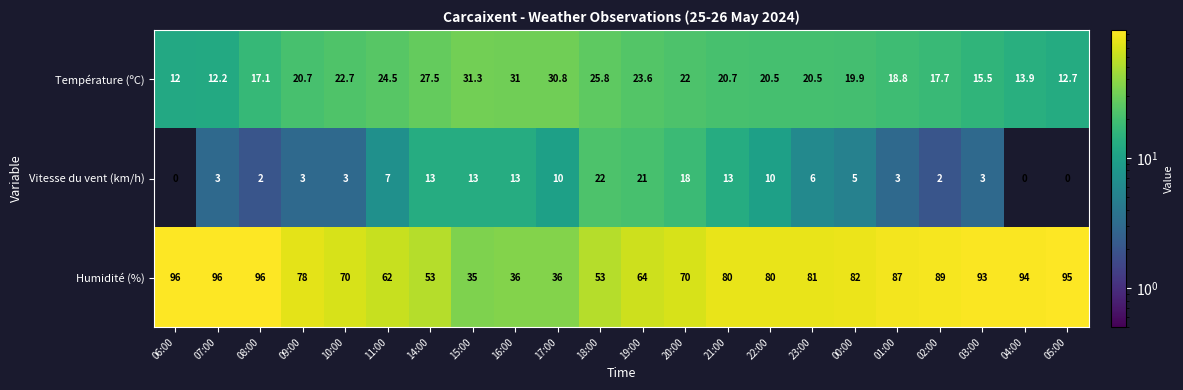

Rank the series by their maximum value, from highest to lowest.

Humidité (%), Température (ºC), Vitesse du vent (km/h)